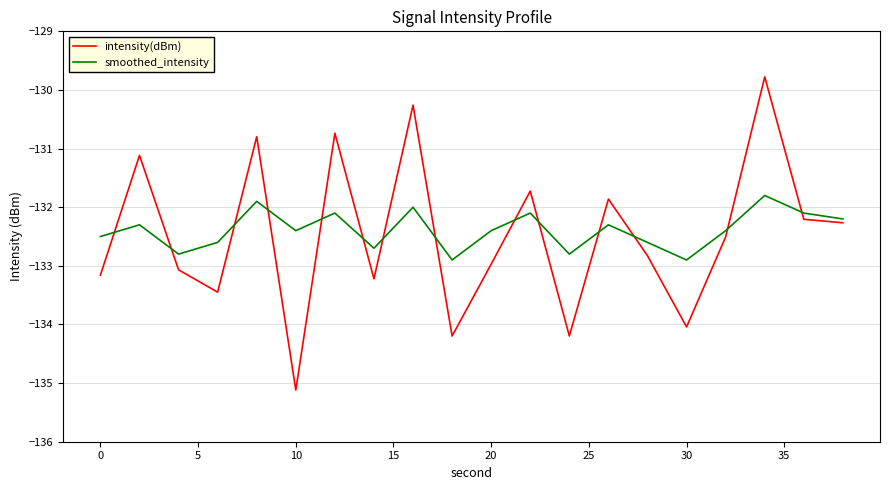

Which series has the largest range (max minus min)?

intensity(dBm)